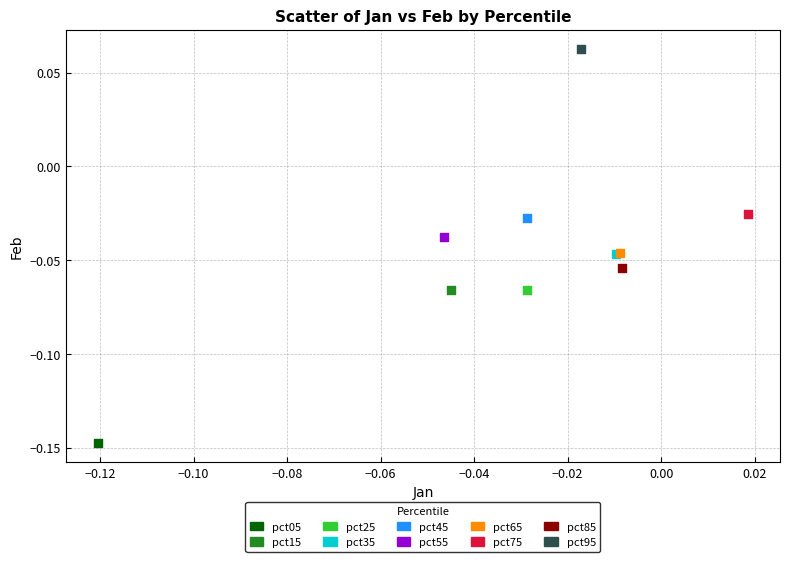

What are all the series names shown in the legend?

pct05, pct15, pct25, pct35, pct45, pct55, pct65, pct75, pct85, pct95